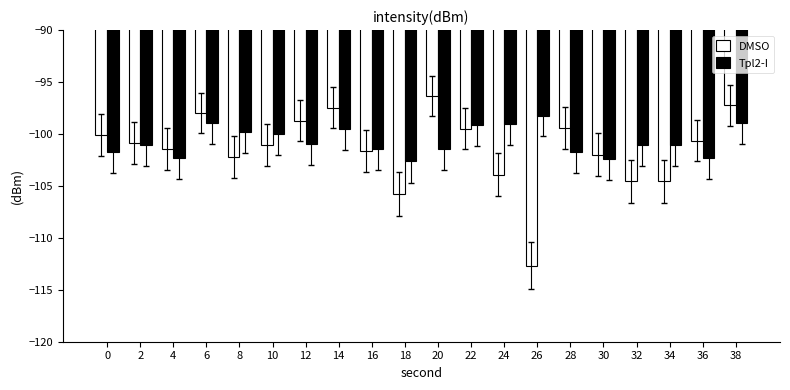

Count the number of data series in this chart.

2